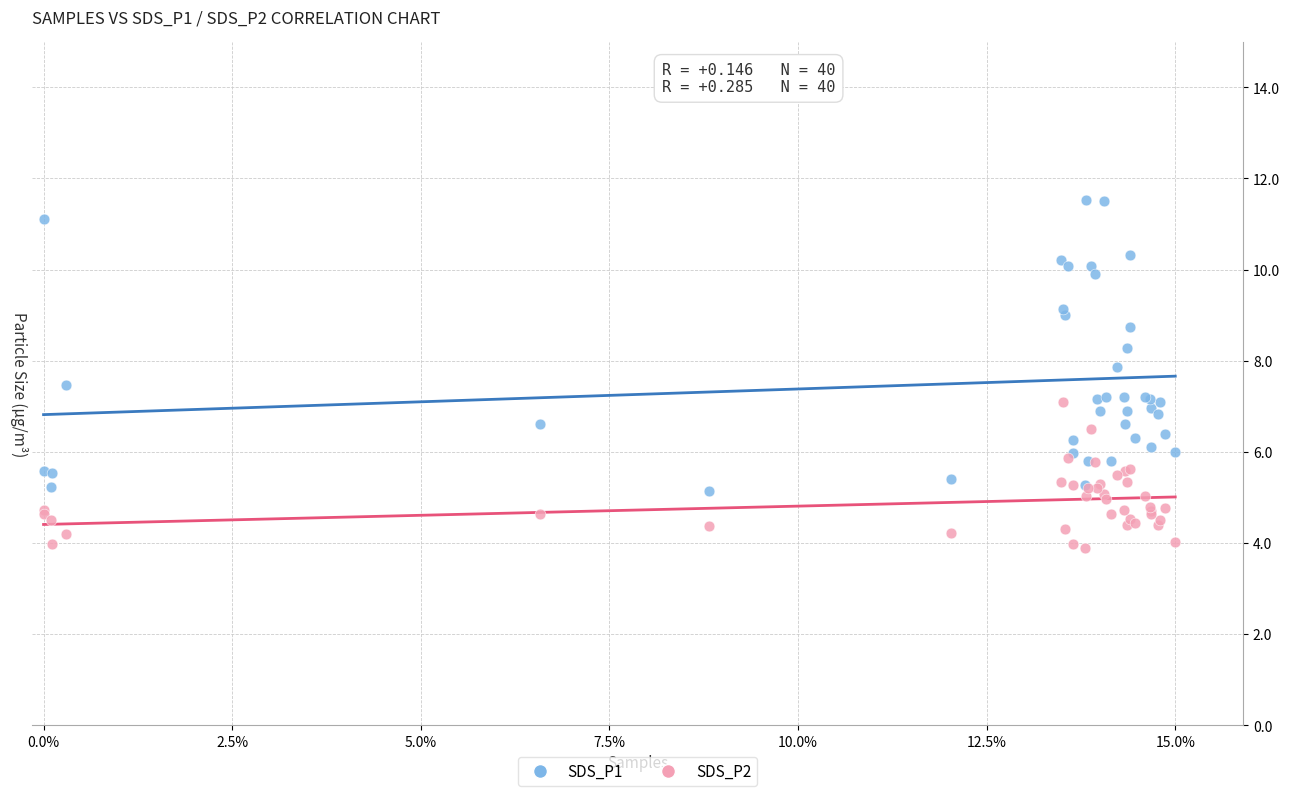

What are all the series names shown in the legend?

SDS_P1, SDS_P2